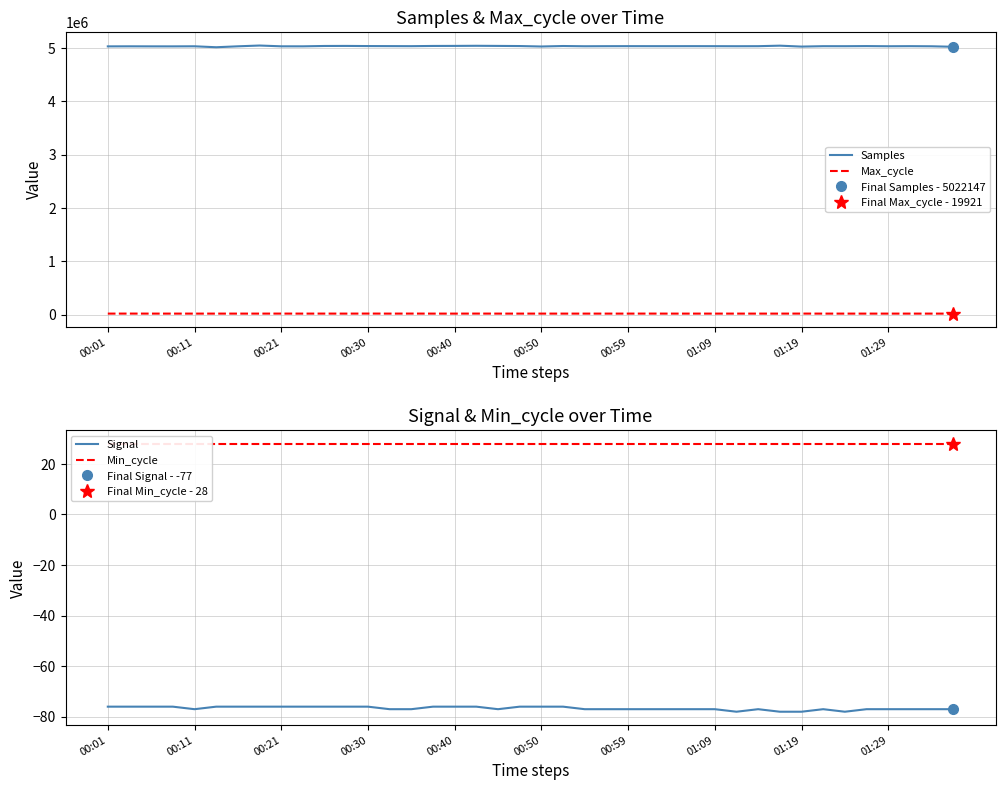

How many values in the Max_cycle series are below 19927?

20